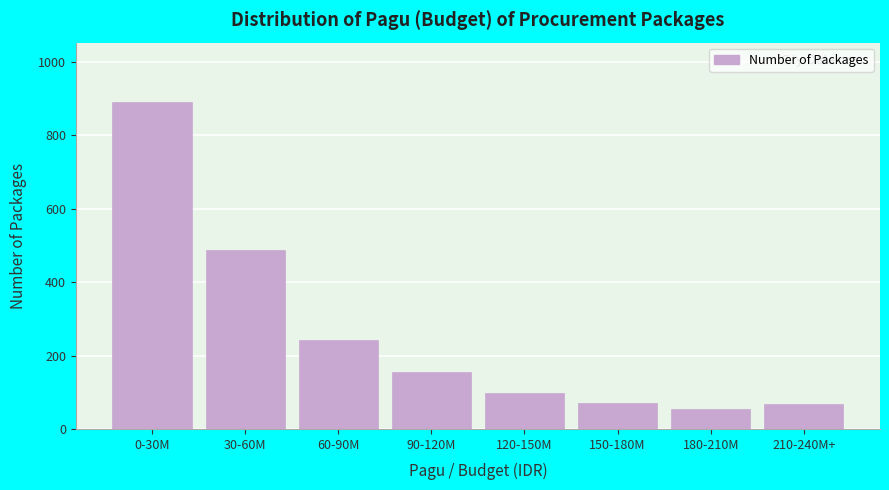

What is the sum of all values?

2071